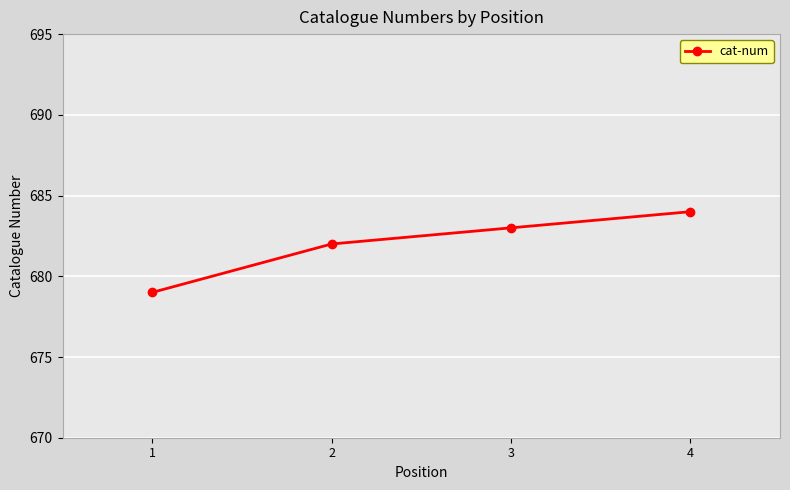

Reading right to left, transcribe all the data shown in this chart.

684	683	682	679